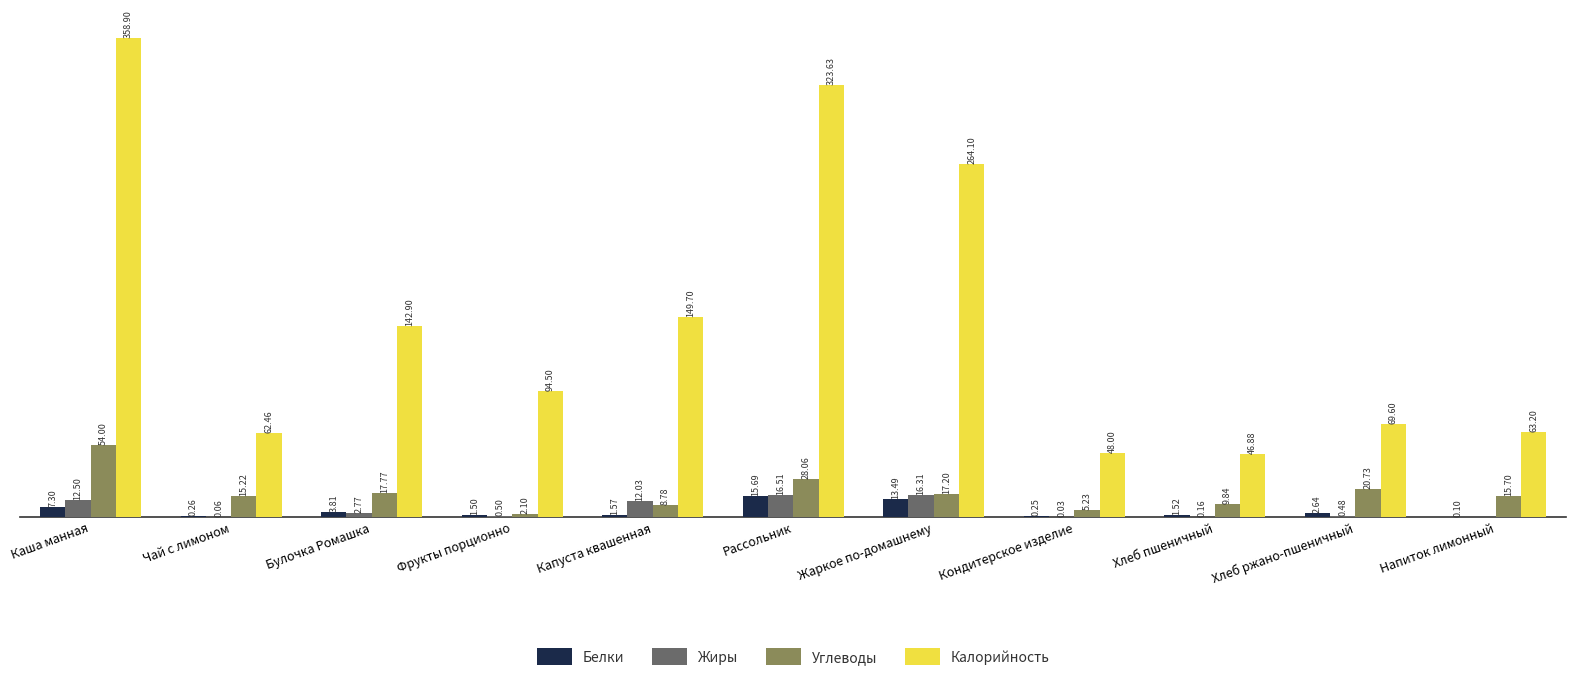

At which label does Белки first exceed 1?

Каша манная